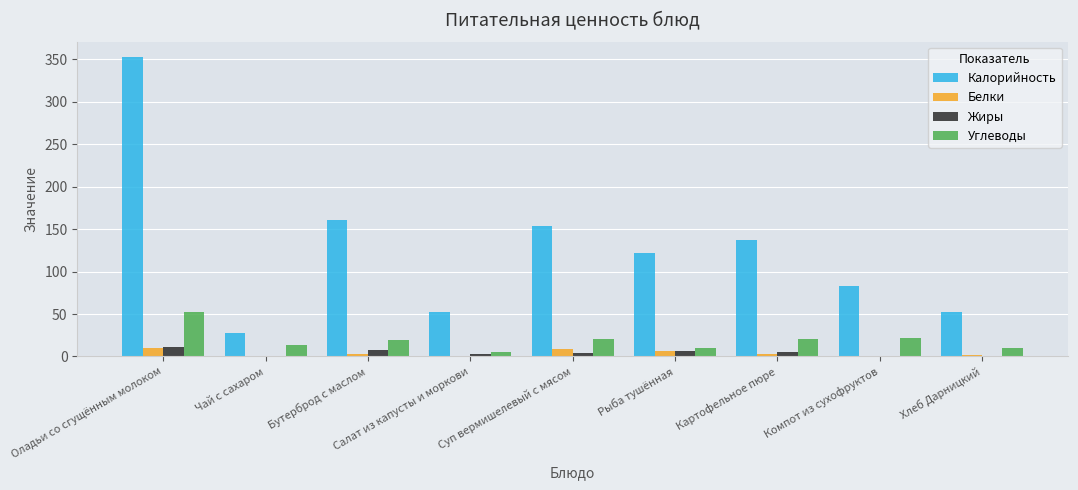

What is the sum of all Жиры values?

37.6